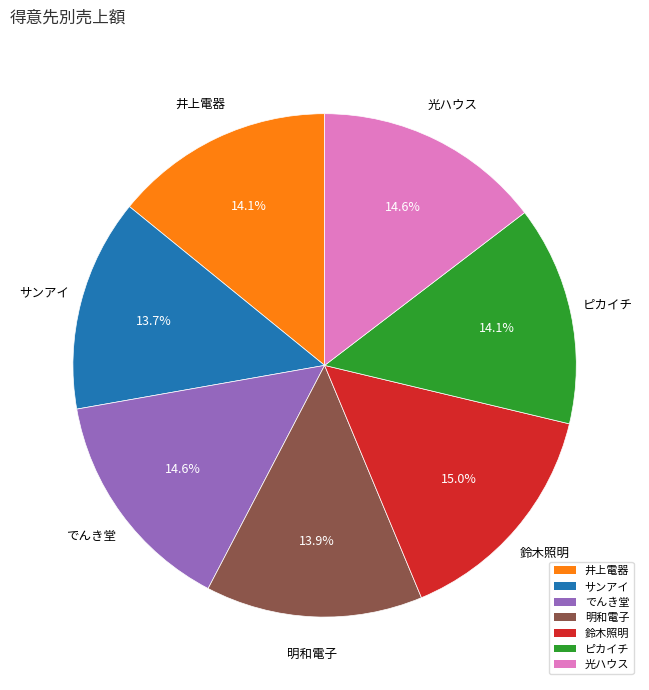

True or false: でんき堂 accounts for 15% of the total.

True